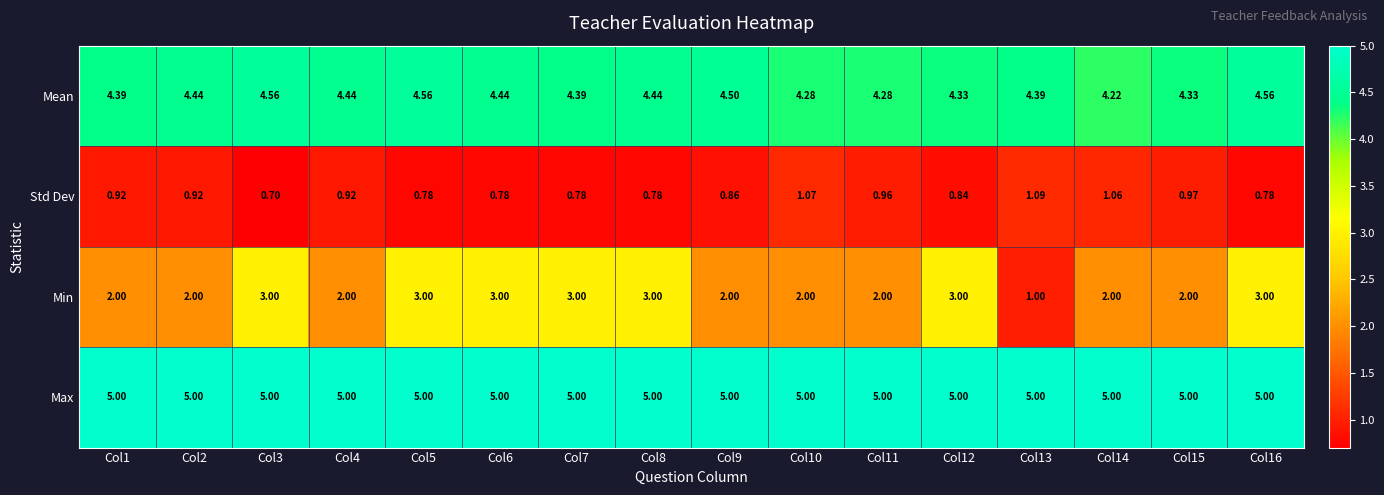

Which series has the largest total across all categories?

Max